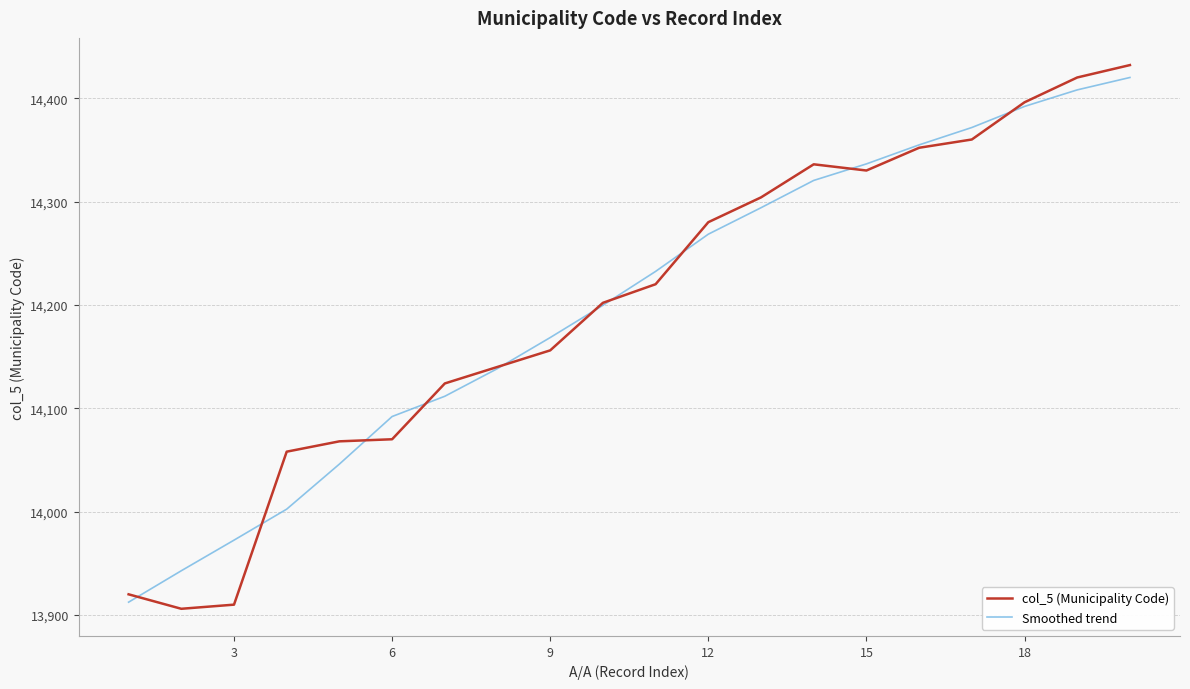

What is the highest value of the Smoothed trend series?

14420.0